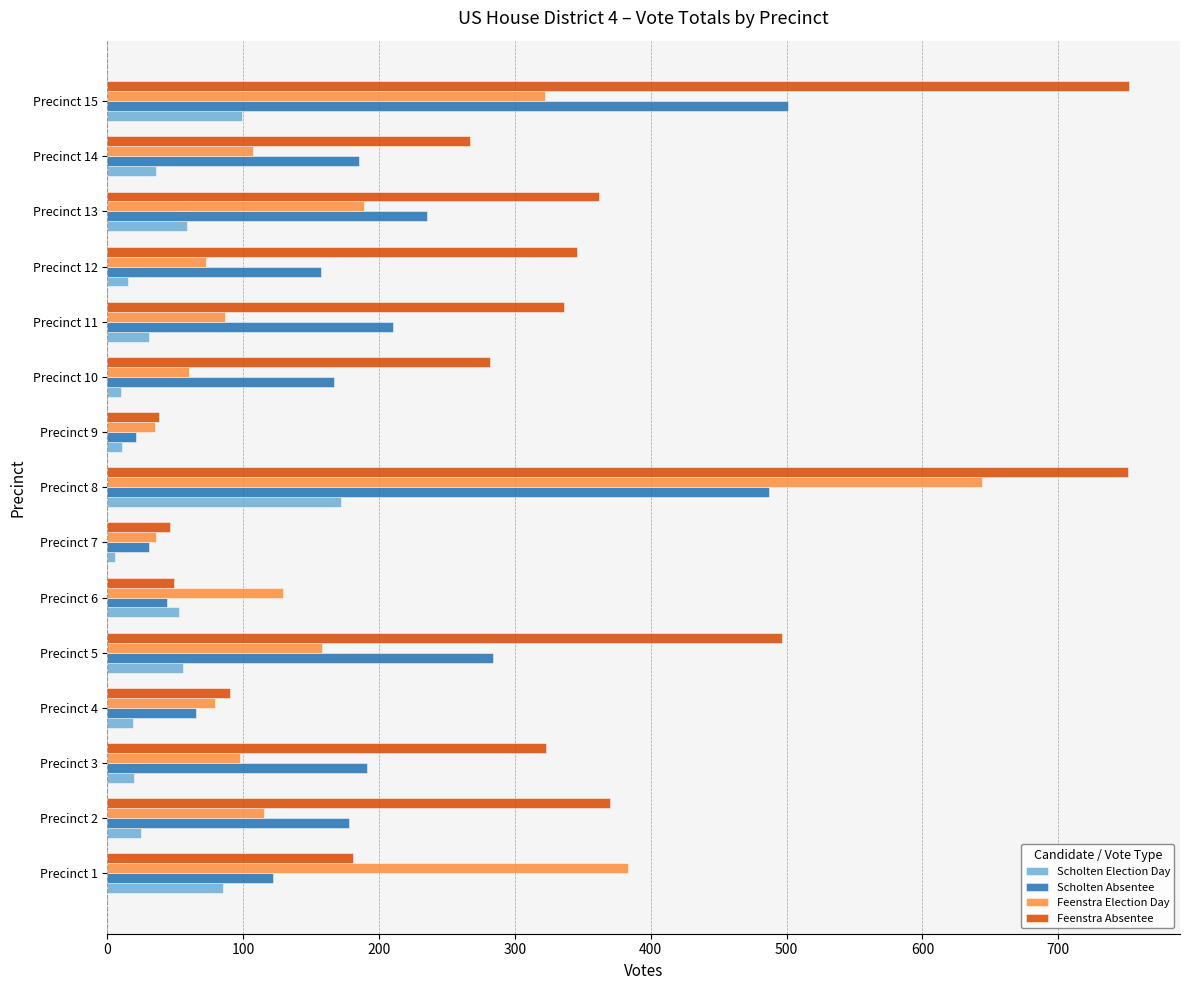

The value of Scholten Absentee at Precinct 6 is 44. True or false?

True